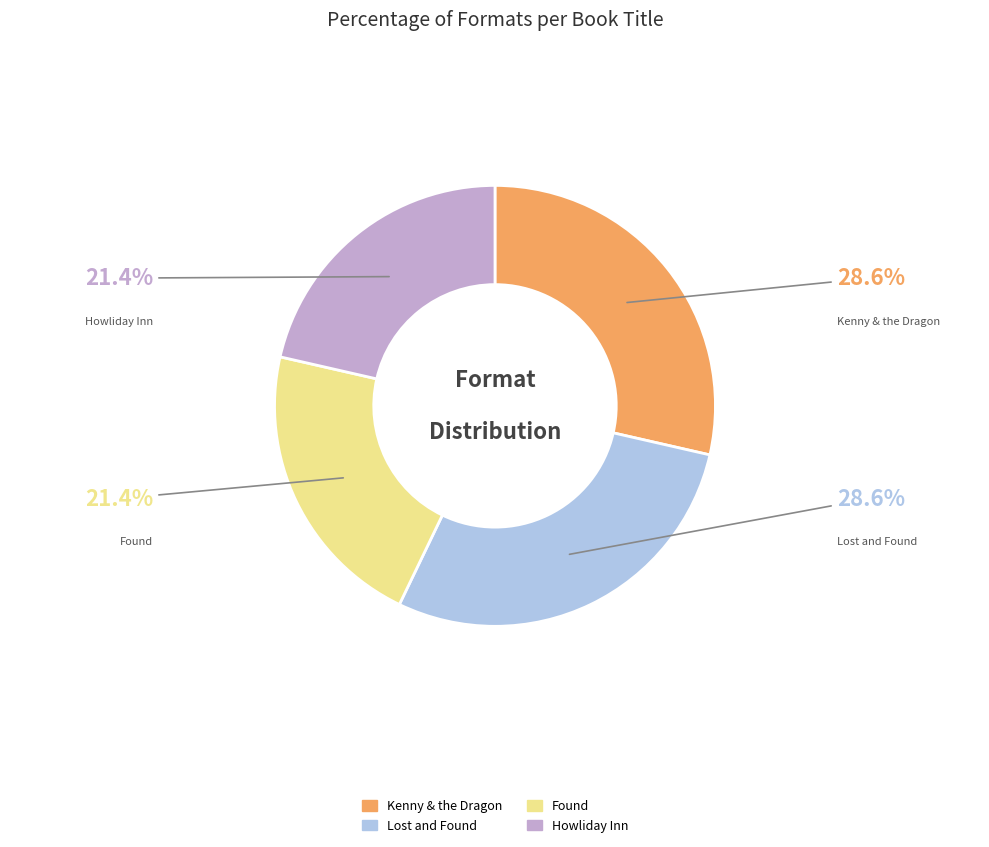

To the nearest percent, what percentage of the pie is Found?

21%